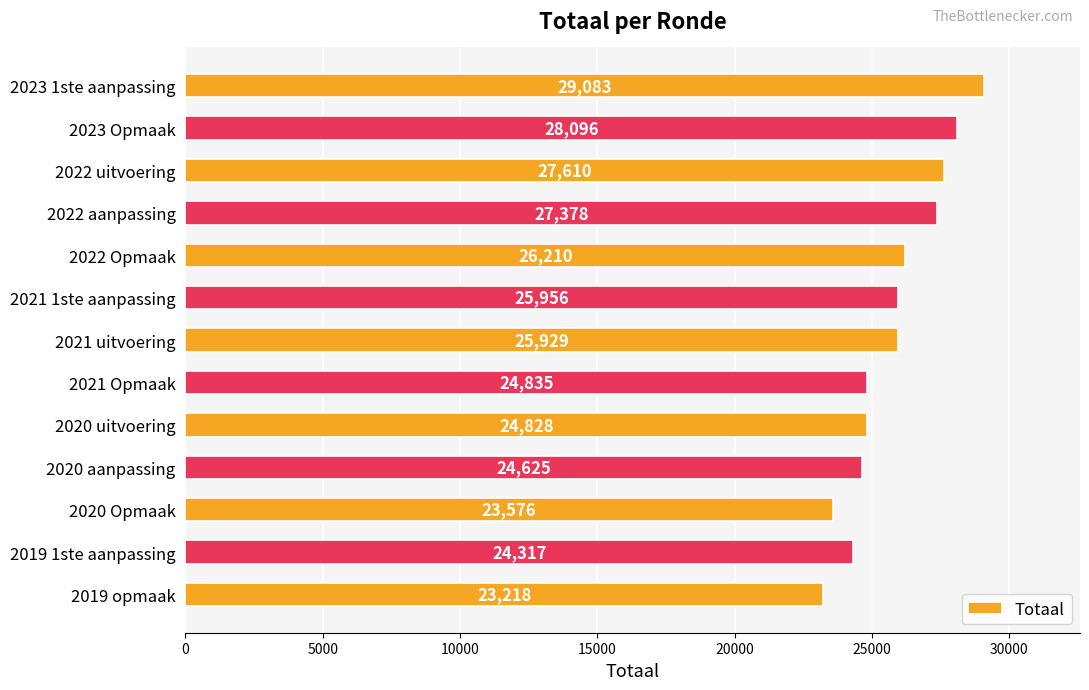

Where is the data nearest to the value 26150?

2022 Opmaak